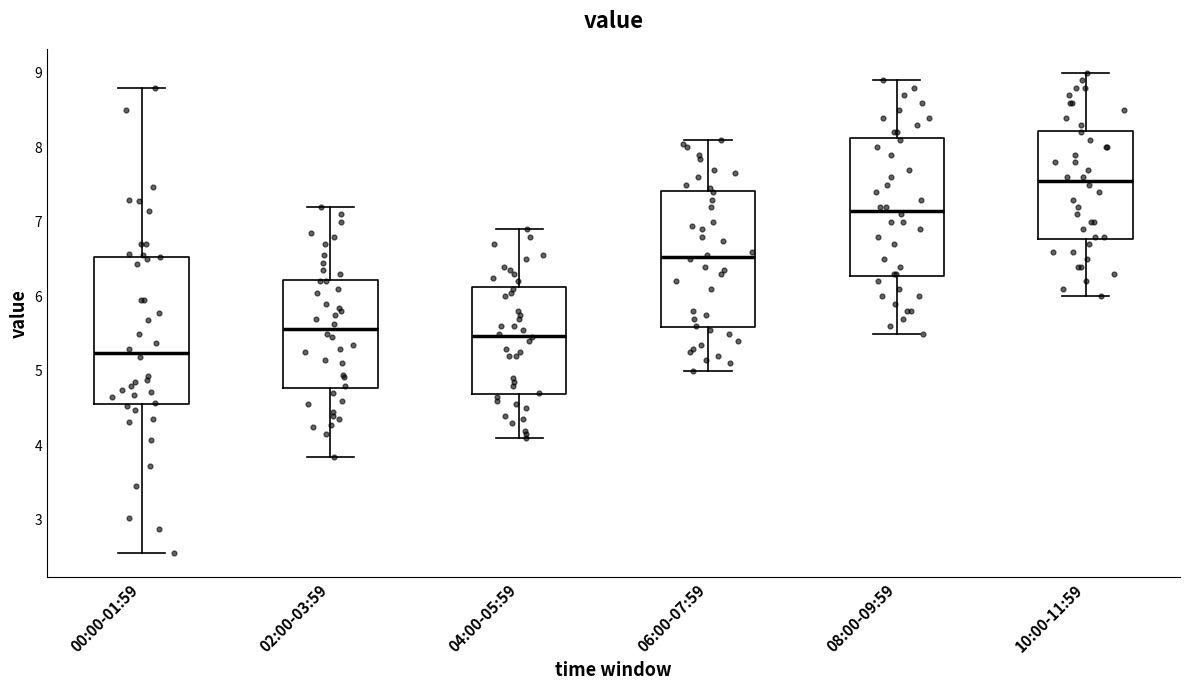

Reading left to right, transcribe this box plot: for each box, give where its median line is, the range the box spans, and where its two whiskers end, as read against the y-axis. The values are not printed on the chart, so give them approximately, as read against the axis.

00:00-01:59: median 5.2, box 4.6 to 6.5, whiskers 2.6 to 8.8
02:00-03:59: median 5.6, box 4.8 to 6.2, whiskers 3.9 to 7.2
04:00-05:59: median 5.5, box 4.7 to 6.1, whiskers 4.1 to 6.9
06:00-07:59: median 6.5, box 5.6 to 7.4, whiskers 5.0 to 8.1
08:00-09:59: median 7.2, box 6.3 to 8.1, whiskers 5.5 to 8.9
10:00-11:59: median 7.6, box 6.8 to 8.2, whiskers 6.0 to 9.0